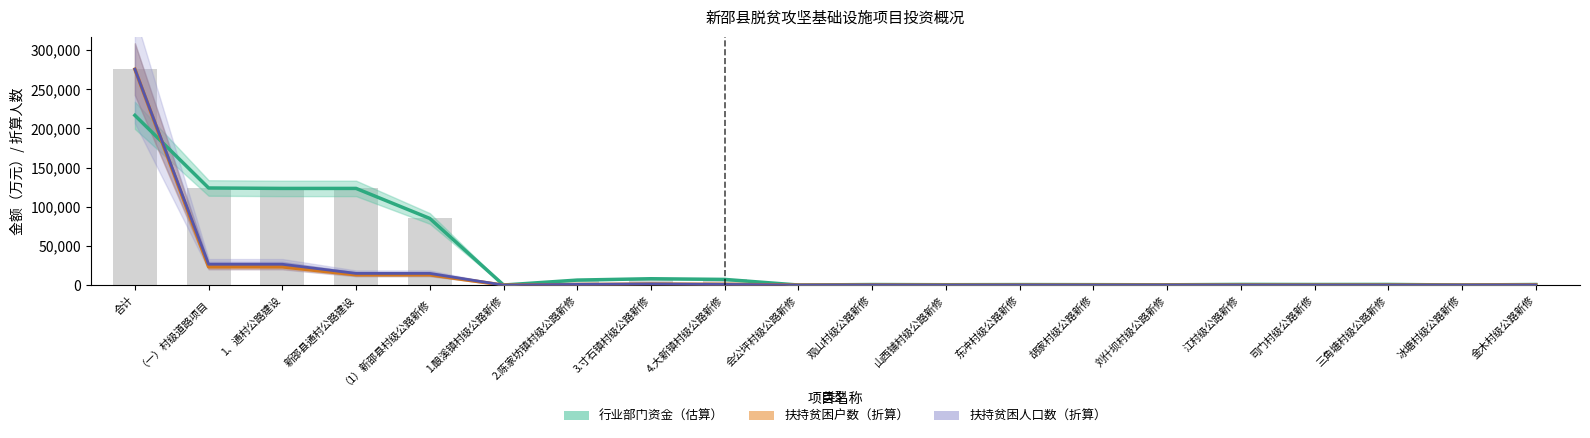

How many values in the 行业部门资金（估算） series exceed 900?

10